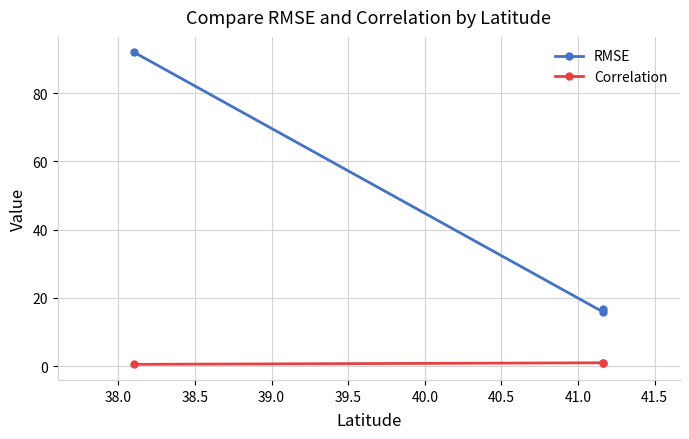

Which series has the widest spread of values?

RMSE